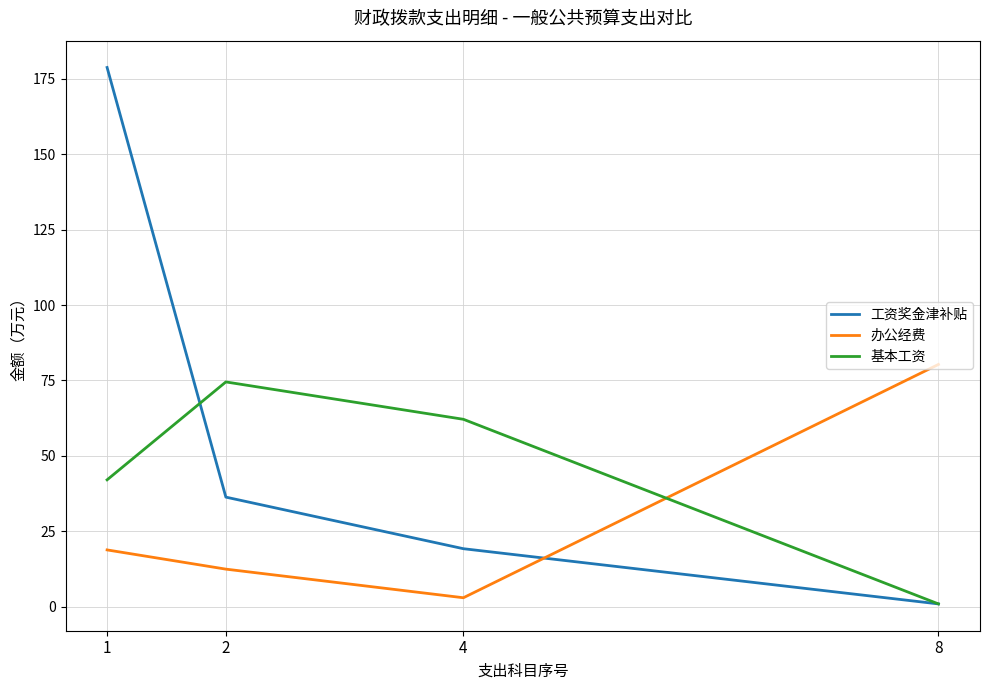

Which series has the largest total across all categories?

工资奖金津补贴